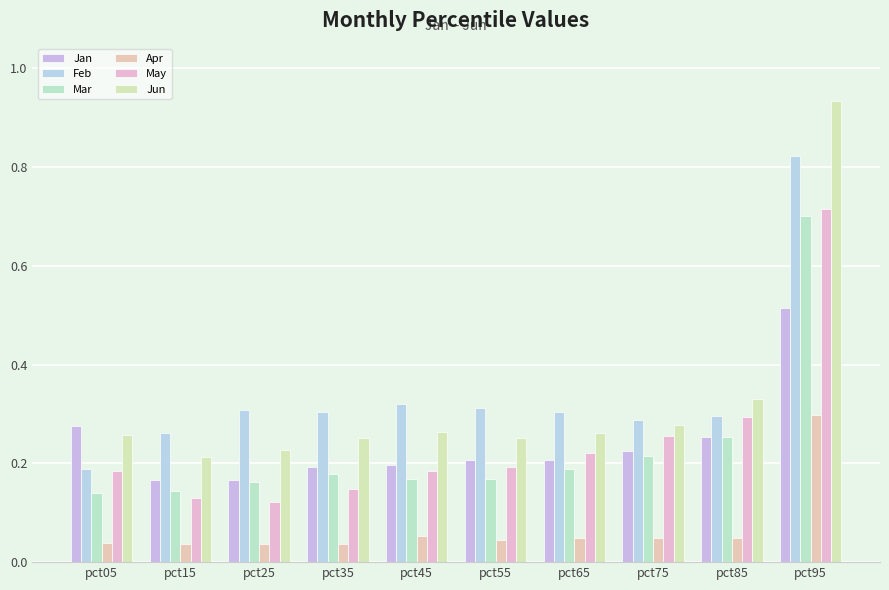

What are all the series names shown in the legend?

Jan, Feb, Mar, Apr, May, Jun